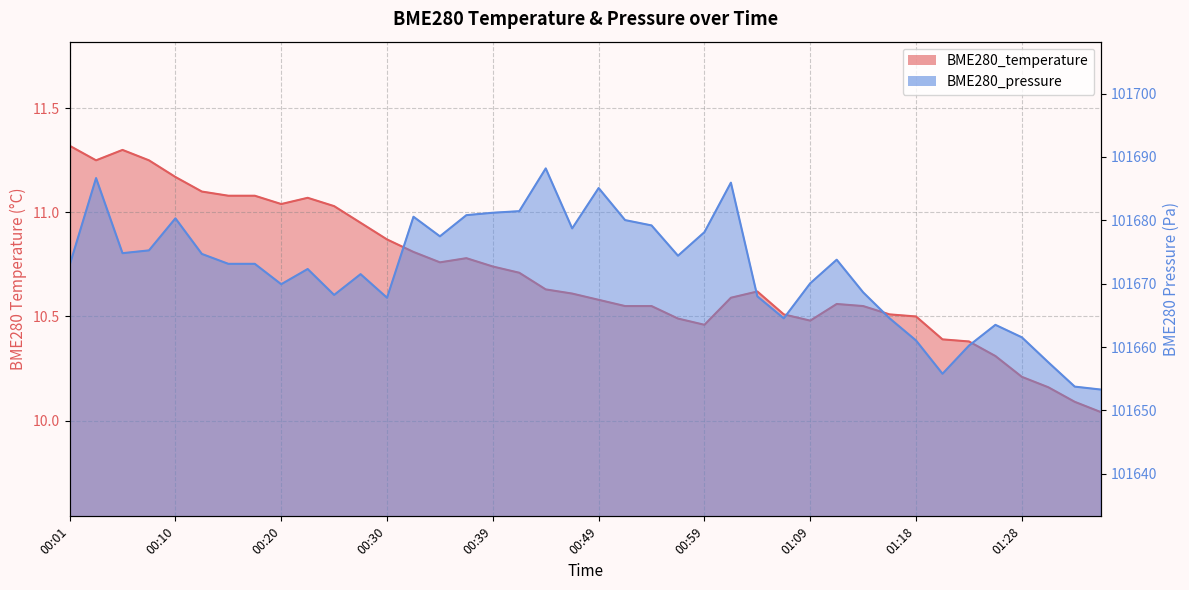

Reading left to right, extract all data points from this chart.

BME280_temperature: 00:01=11.3	00:03=11.2	00:06=11.3	00:08=11.2	00:10=11.2	00:13=11.1	00:15=11.1	00:18=11.1	00:20=11.0	00:23=11.1	00:25=11.0	00:27=10.9	00:30=10.9	00:32=10.8	00:35=10.8	00:37=10.8	00:39=10.7	00:42=10.7	00:44=10.6	00:47=10.6	00:49=10.6	00:52=10.6	00:54=10.6	00:56=10.5	00:59=10.5	01:01=10.6	01:04=10.6	01:06=10.5	01:09=10.5	01:11=10.6	01:13=10.6	01:16=10.5	01:18=10.5	01:21=10.4	01:23=10.4	01:26=10.3	01:28=10.2	01:30=10.2	01:33=10.1	01:35=10.0
BME280_pressure: 00:01=101672.9	00:03=101686.7	00:06=101674.8	00:08=101675.2	00:10=101680.3	00:13=101674.7	00:15=101673.1	00:18=101673.1	00:20=101669.9	00:23=101672.3	00:25=101668.2	00:27=101671.5	00:30=101667.8	00:32=101680.6	00:35=101677.5	00:37=101680.8	00:39=101681.2	00:42=101681.4	00:44=101688.2	00:47=101678.7	00:49=101685.1	00:52=101680.0	00:54=101679.2	00:56=101674.4	00:59=101678.1	01:01=101685.9	01:04=101668.0	01:06=101664.5	01:09=101670.1	01:11=101673.8	01:13=101668.6	01:16=101664.5	01:18=101661.0	01:21=101655.8	01:23=101660.2	01:26=101663.5	01:28=101661.5	01:30=101657.6	01:33=101653.8	01:35=101653.3